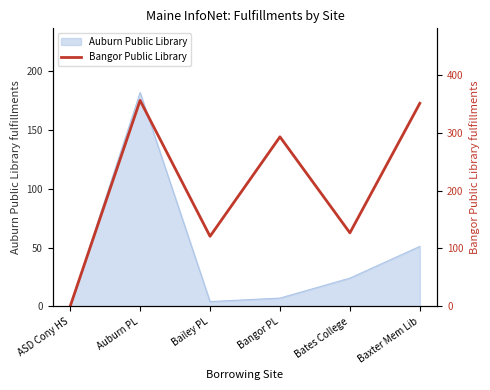

Where is the first local maximum?

Auburn PL